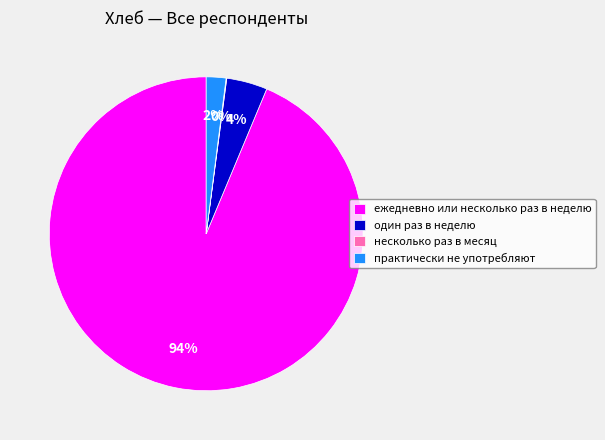

To the nearest percent, what is the difference between the largest and smallest slice percentages?

94%